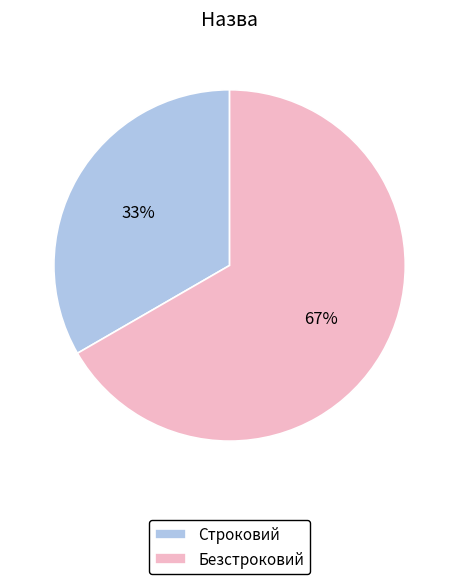

How many slices are in this pie chart?

2